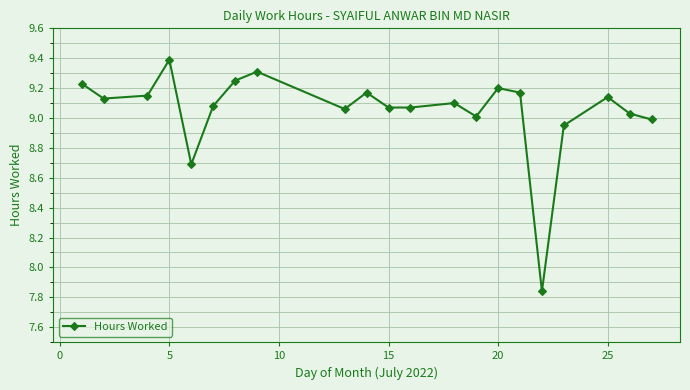

True or false: there are more than 0 points higher than both neighbors.

True